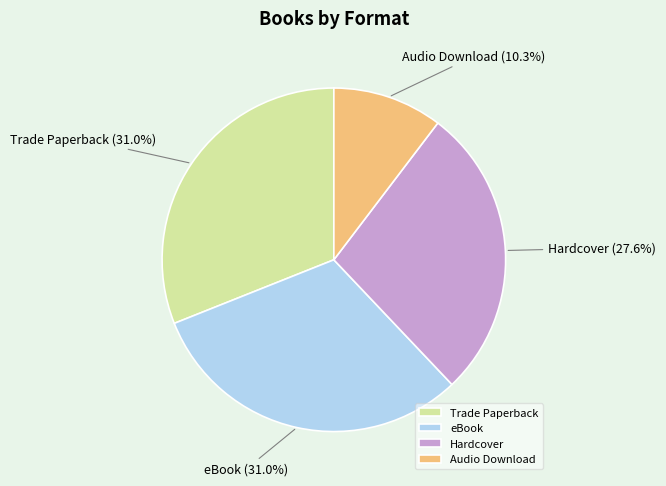

Between Hardcover and eBook, which is larger?

eBook